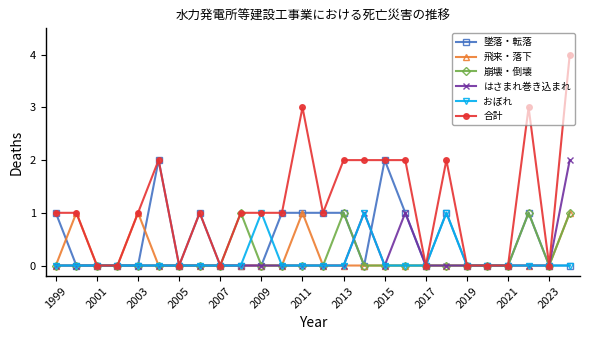

Which series has the widest spread of values?

合計